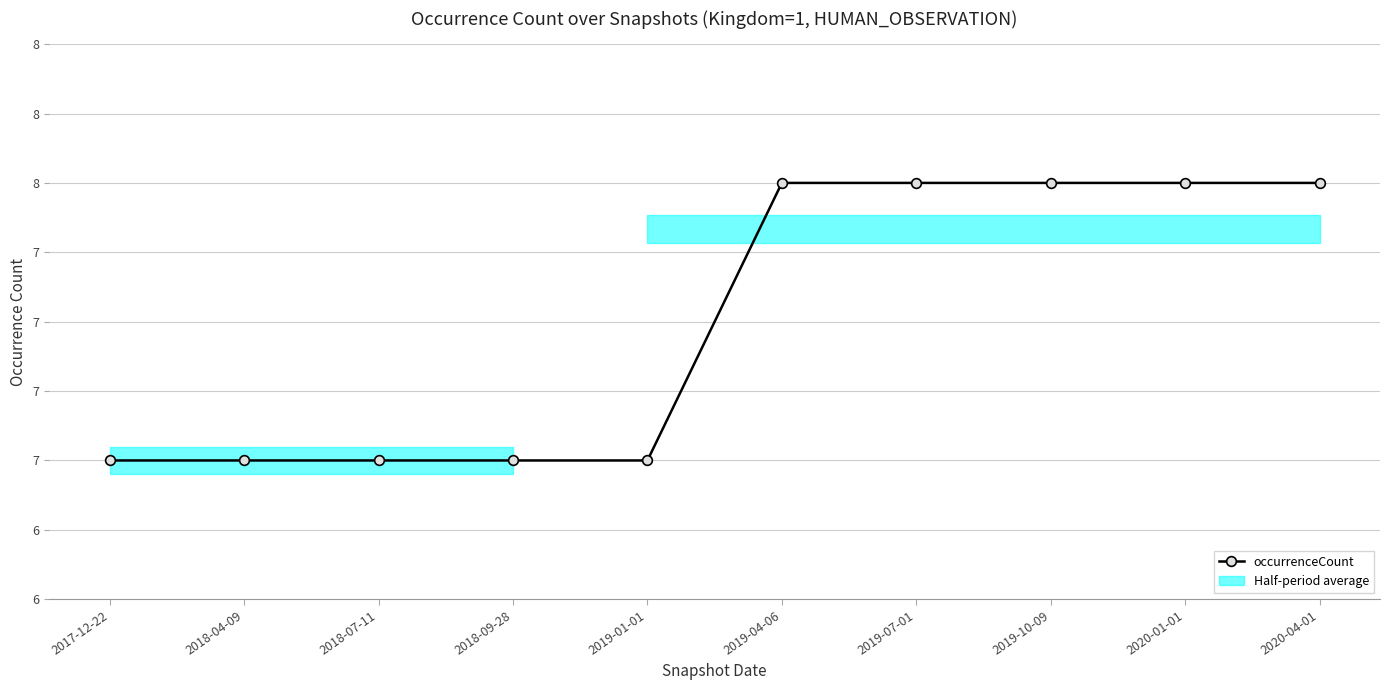

The chart shows a value of 3 at 2018-07-11. True or false?

False